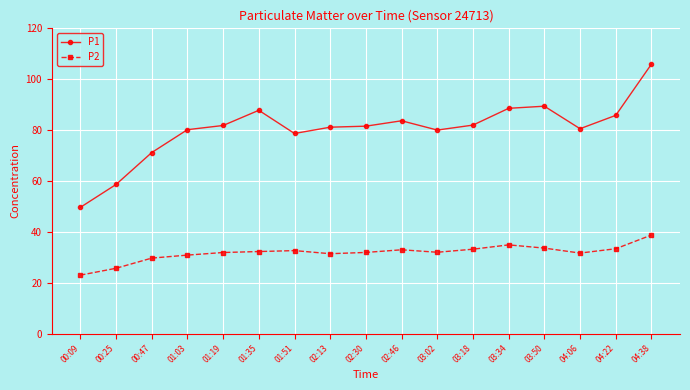

True or false: P2 and P1 cross at least once.

False